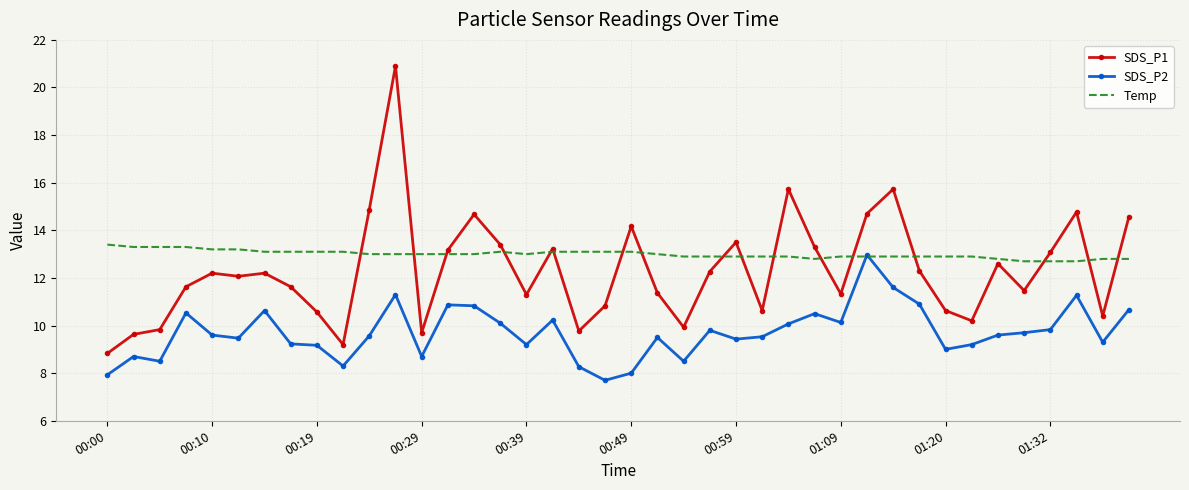

Which series has the largest total across all categories?

Temp